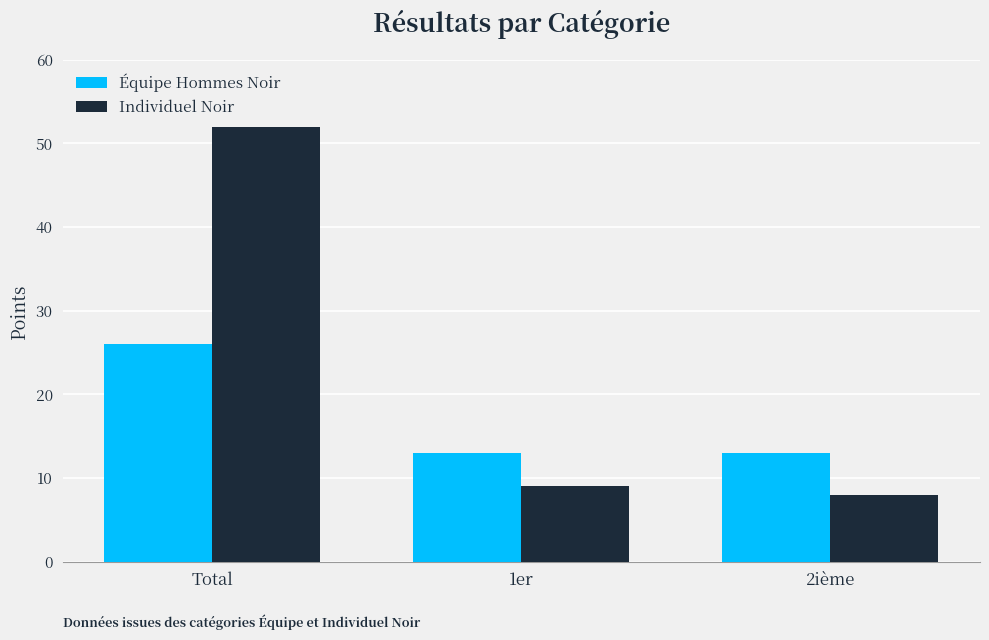

What value does the Individuel Noir series have at 2ième?

8